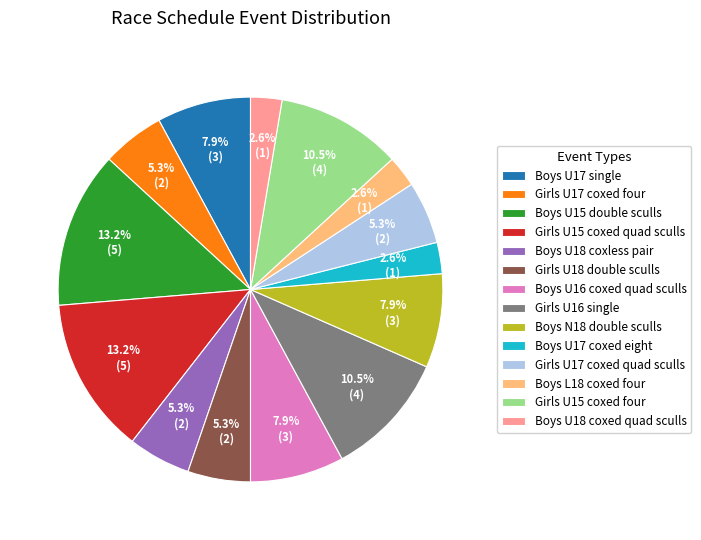

How many segments does this pie chart have?

14